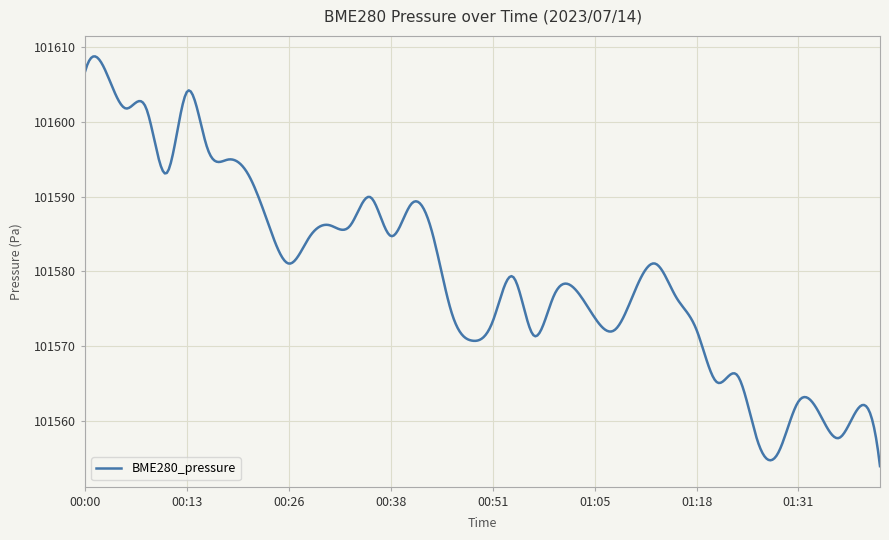

What is the smallest value displayed?

101553.9